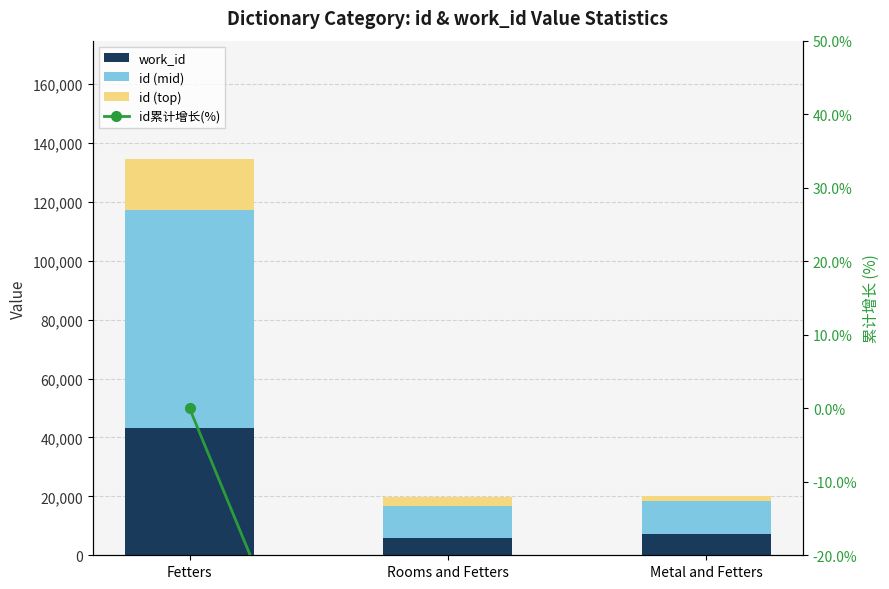

What is the minimum value for id累计增长(%)?

-85.2